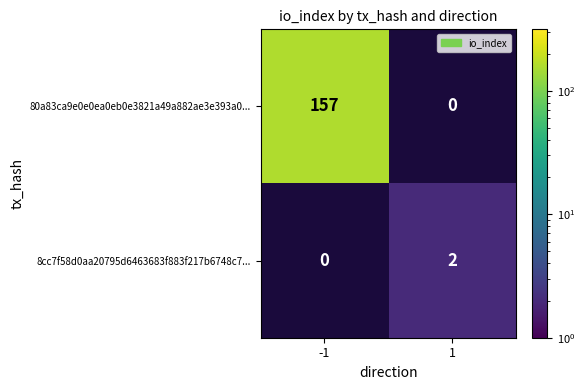

True or false: 8cc7f58d0aa20795d6463683f883f217b6748c7... has a value of 2 at 1.

True